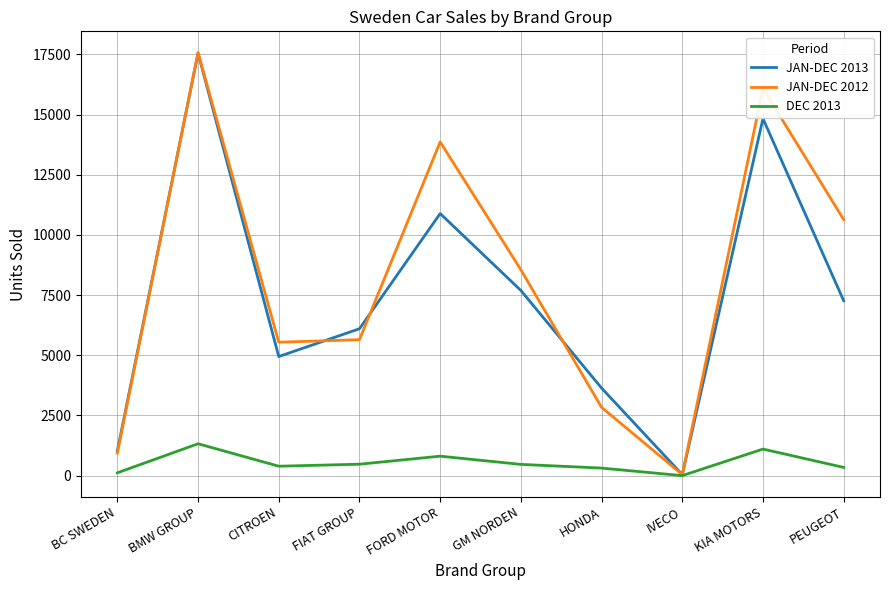

What is the sum of all JAN-DEC 2013 values?

73996